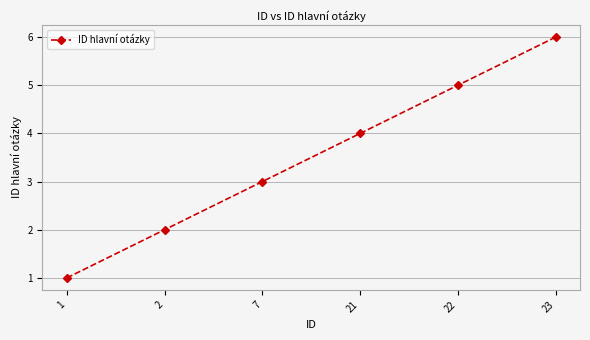

Rank the categories by value from lowest to highest.

1, 2, 7, 21, 22, 23